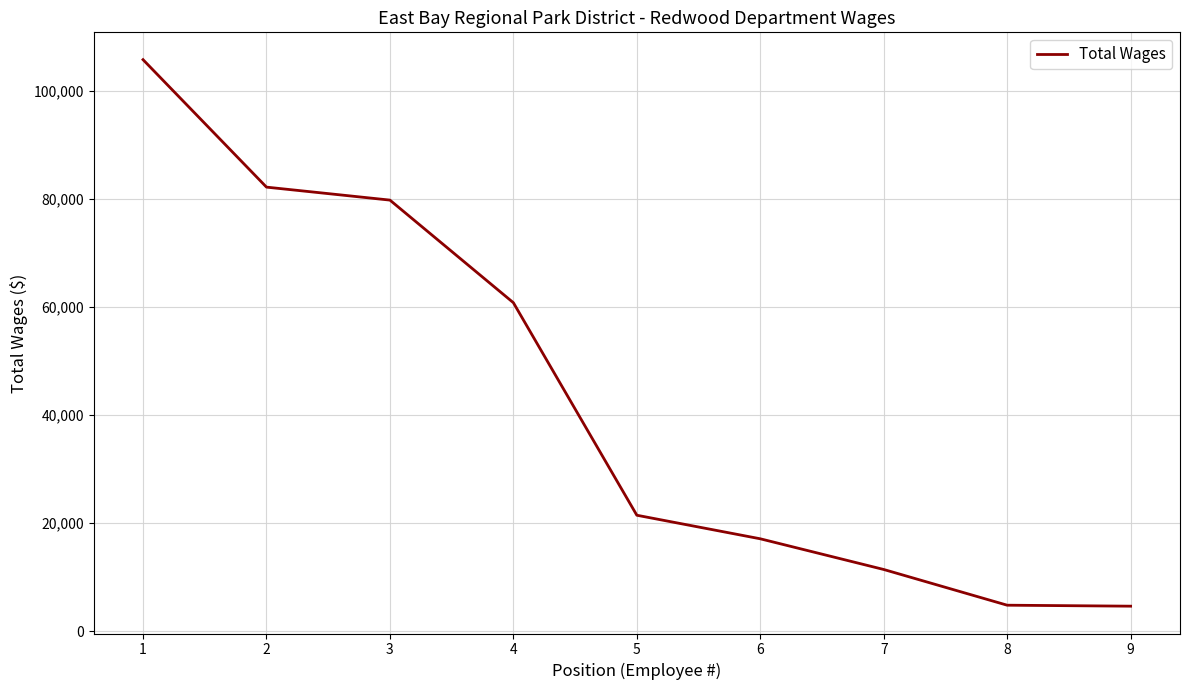

Which has a higher value, 7 or 9?

7